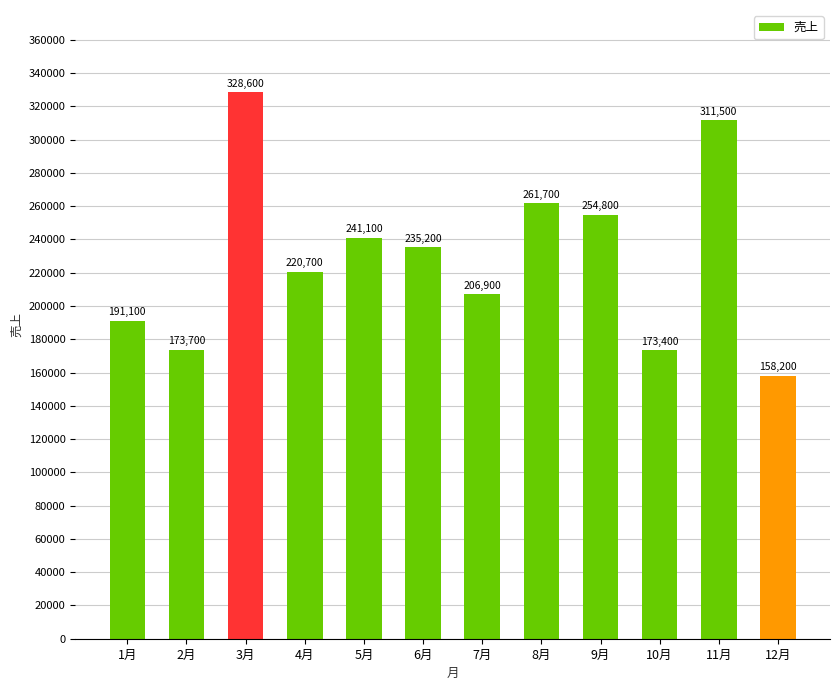

What is the maximum value shown in the chart?

328600